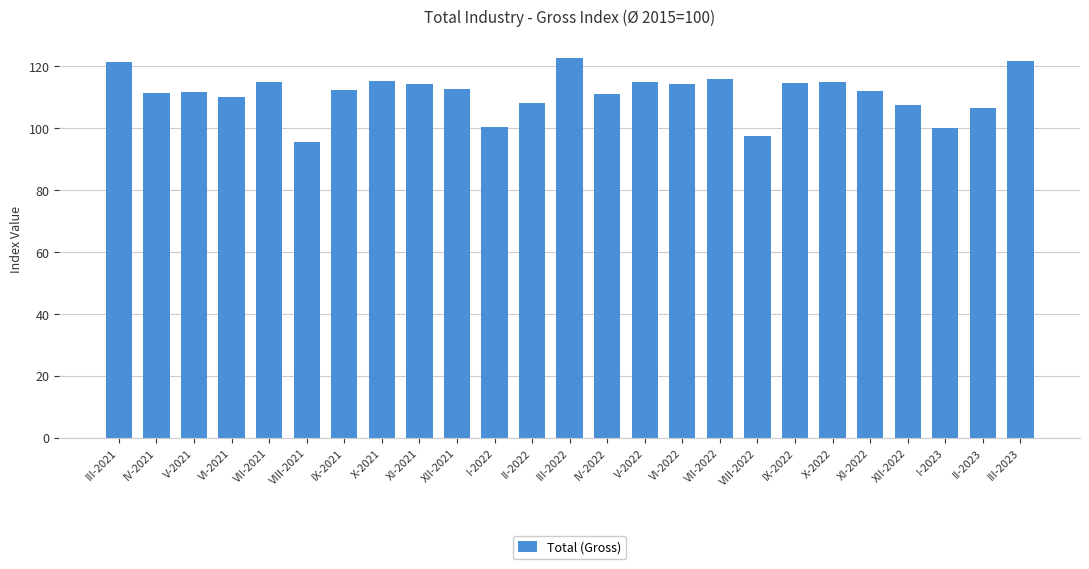

Count the number of data series in this chart.

1